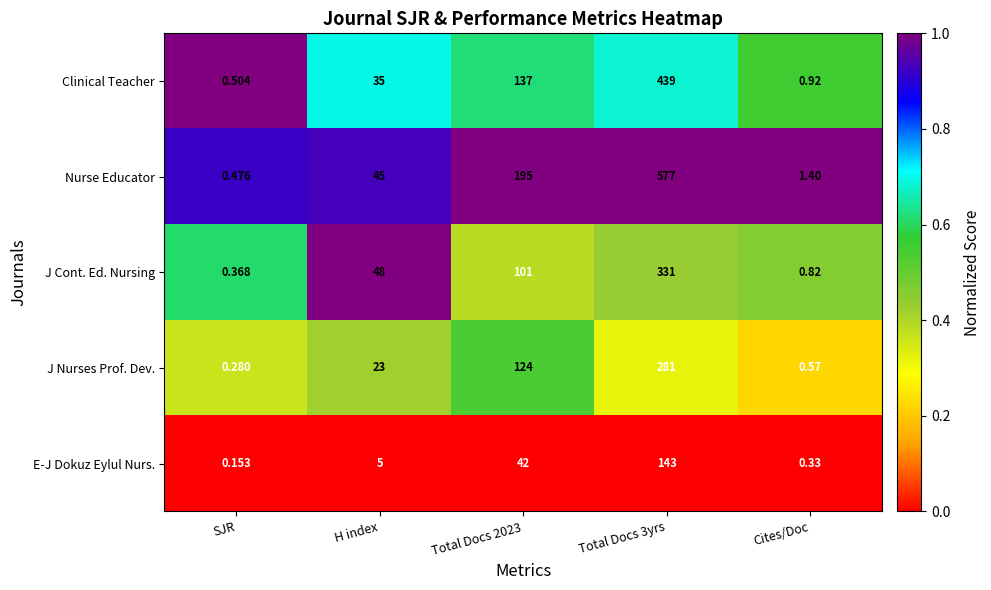

Rank the series at Cites/Doc from highest to lowest value.

Nurse Educator, Clinical Teacher, J Cont. Ed. Nursing, J Nurses Prof. Dev., E-J Dokuz Eylul Nurs.